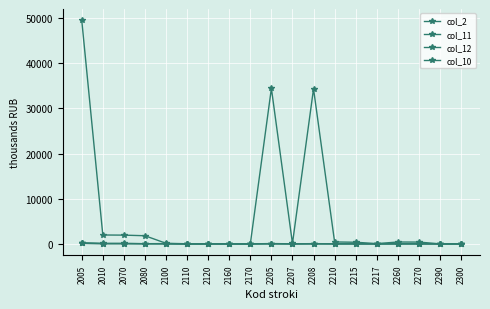

Between 2005 and 2300, which is larger?

2005